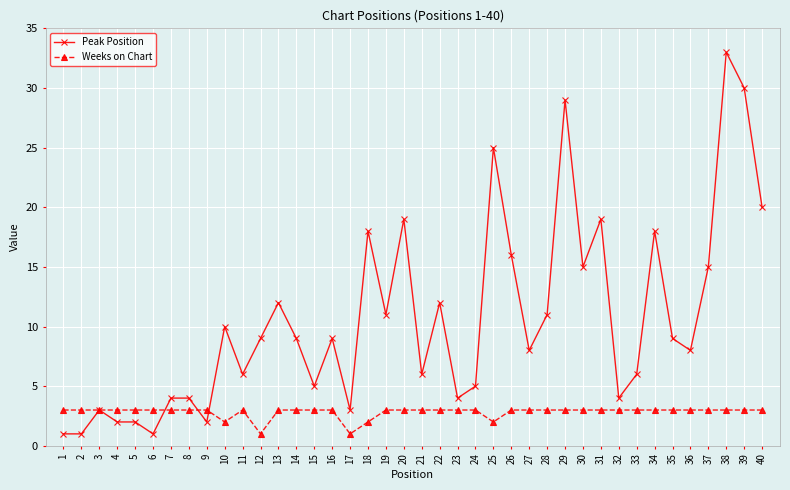

What is the value of the Peak Position point at the 7th from the left?

4